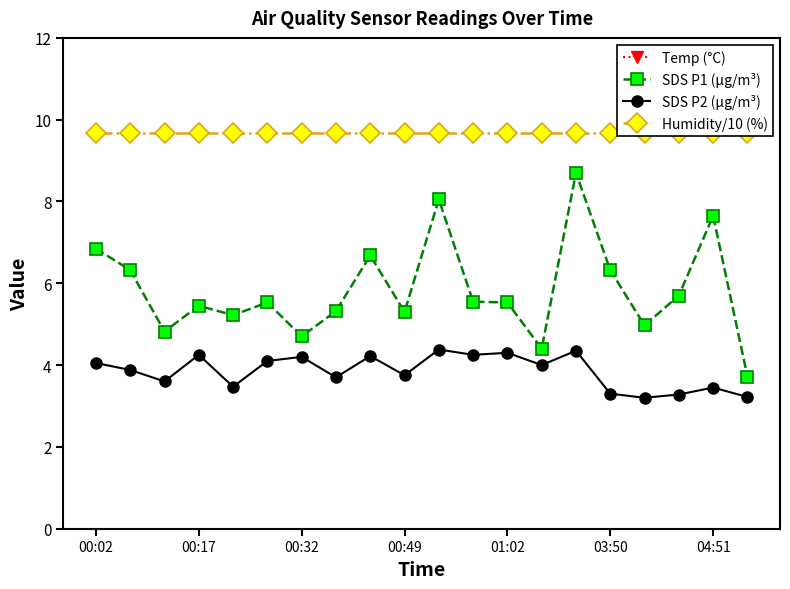

What is the average value of the Temp (°C) series?

17.3